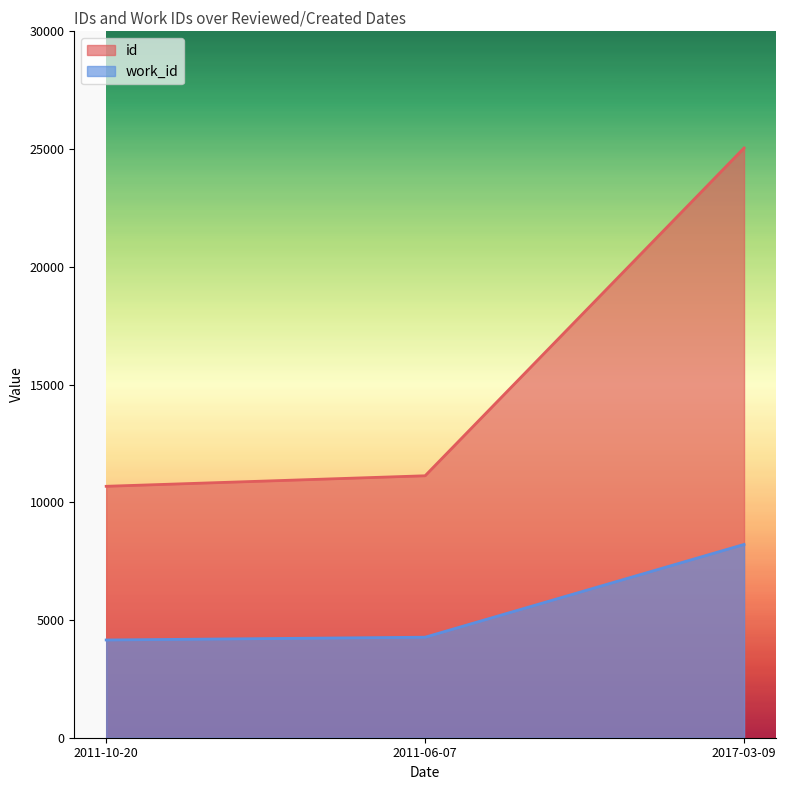

Reading left to right, what are all the values shown in this chart?

id: 10678	11125	25046
work_id: 4151	4269	8209